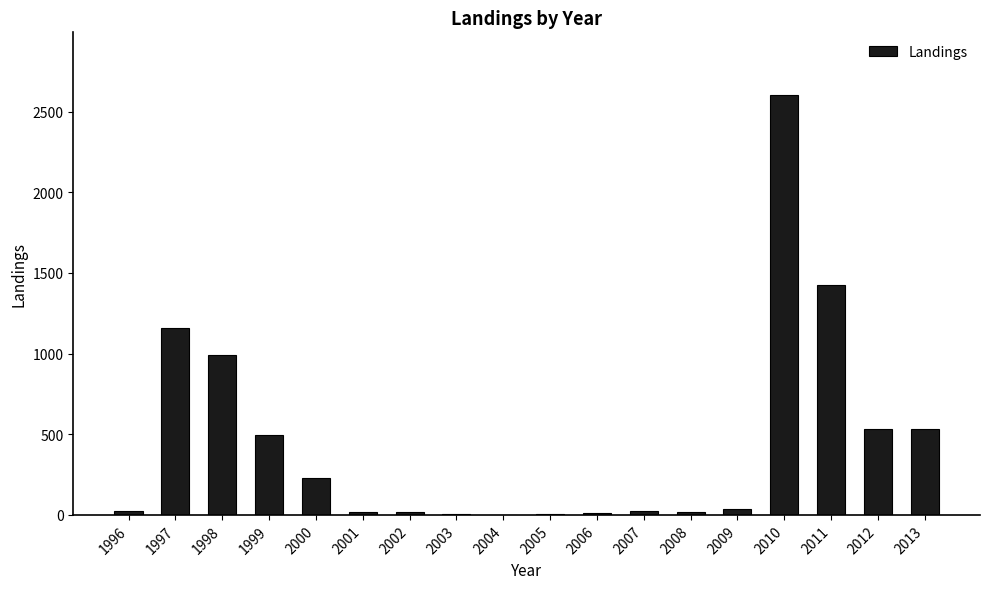

Between 2013 and 2010, which is larger?

2010